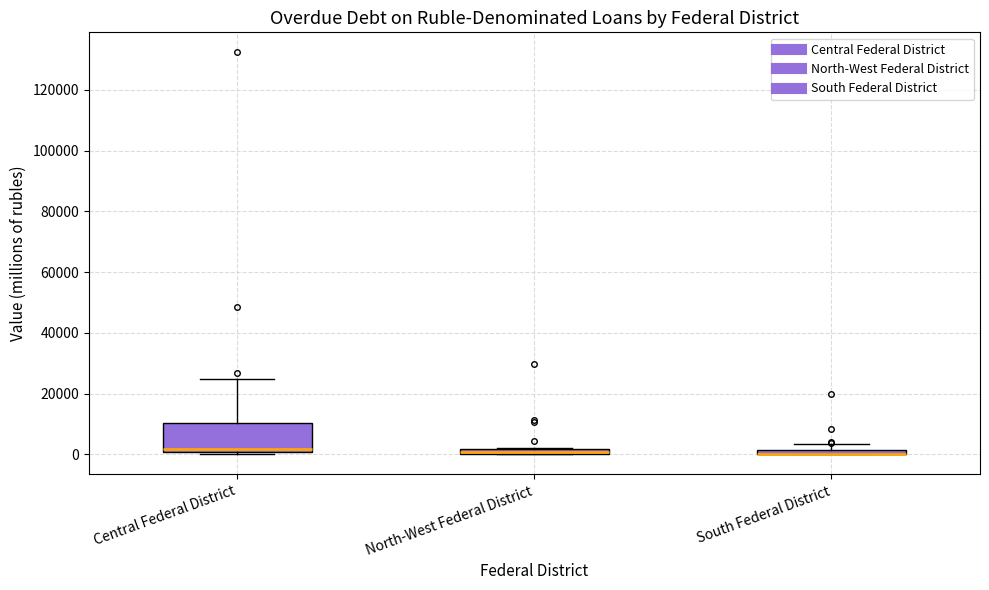

Which box is the tallest, from its lower edge to its upper edge?

Central Federal District